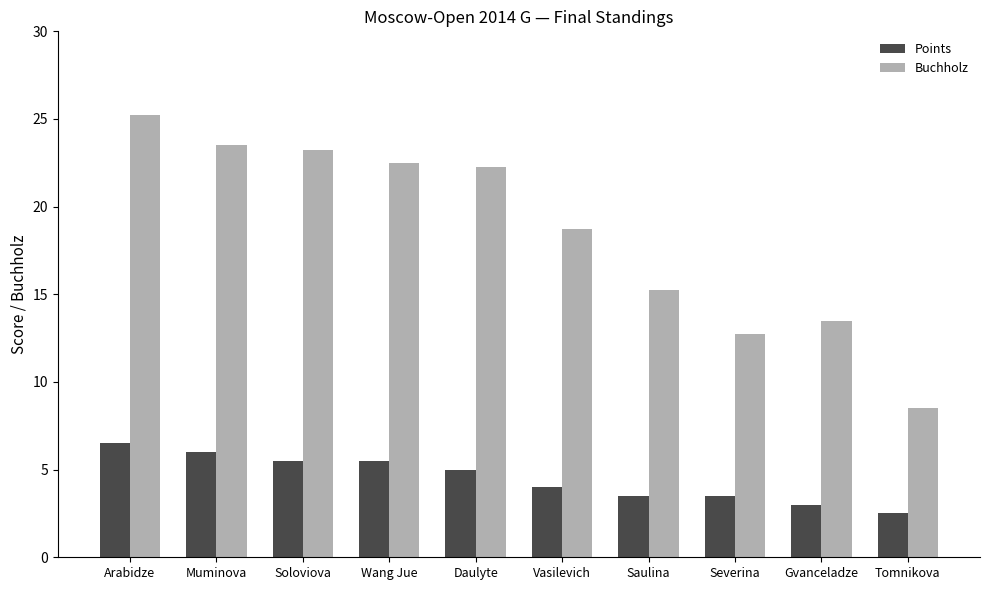

At which category is the sum across all series the highest?

Arabidze